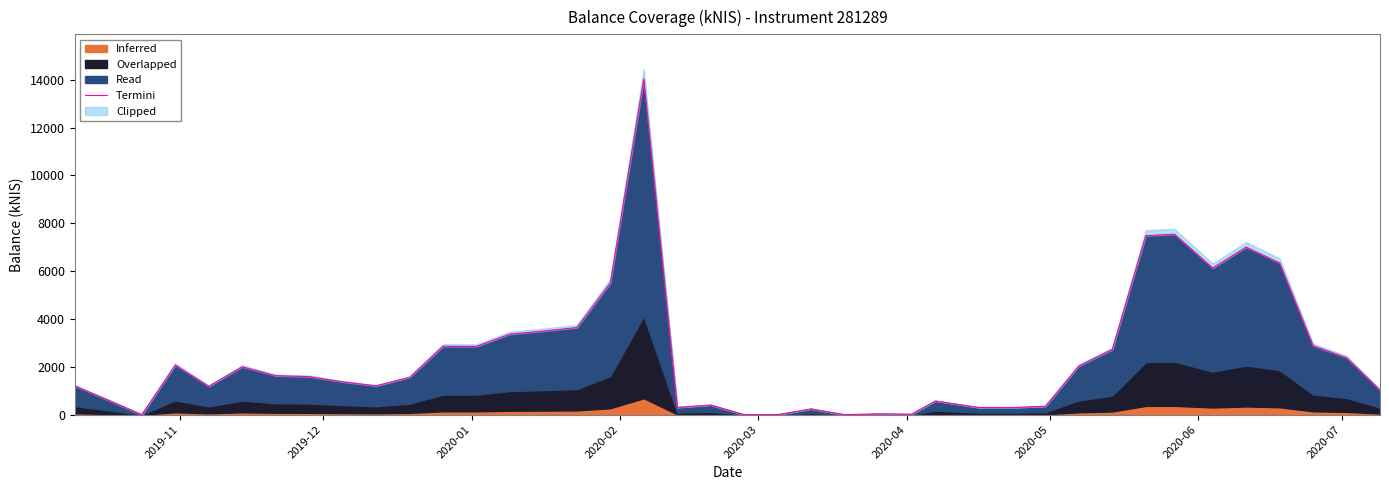

Reading left to right, extract all data points from this chart.

1201.4	605.4	0.0	2075.4	1184.2	2001.2	1628.2	1589.0	1370.3	1204.2	1556.1	2858.0	2850.9	3365.8	3492.8	3640.0	5503.7	14030.2	303.8	402.8	0.4	0.0	241.6	0.0	33.6	20.0	570.6	300.7	293.5	352.2	2038.0	2723.8	7481.2	7541.2	6129.2	7002.3	6340.4	2878.7	2381.9	1025.0